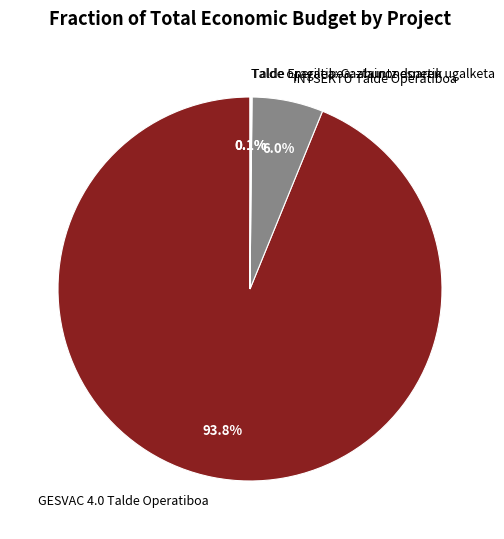

What portion of the pie excludes GESVAC 4.0 Talde Operatiboa?

6.2%